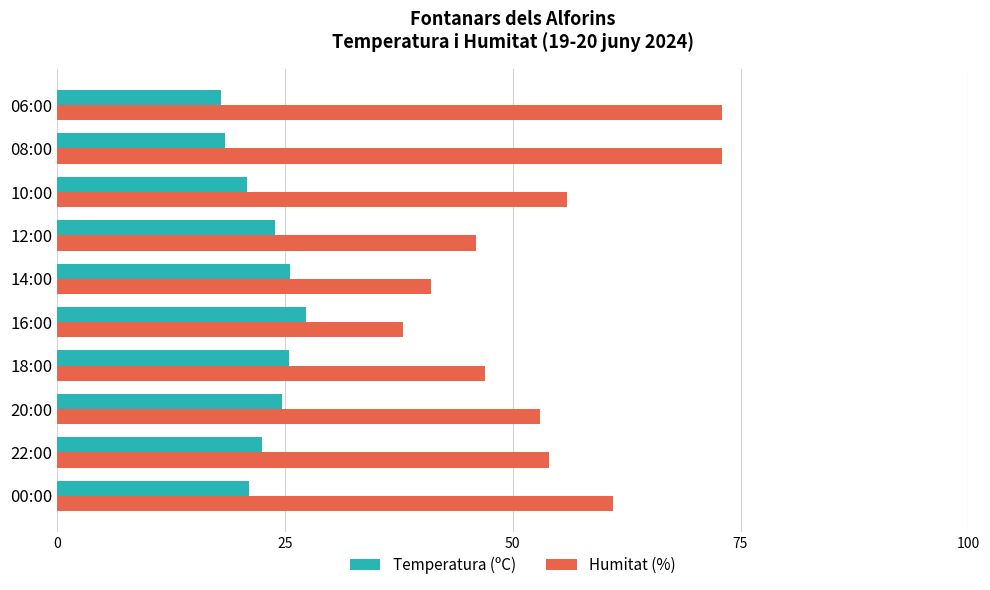

What is the difference between the second highest and minimum values in the Temperatura (ºC) series?

7.6